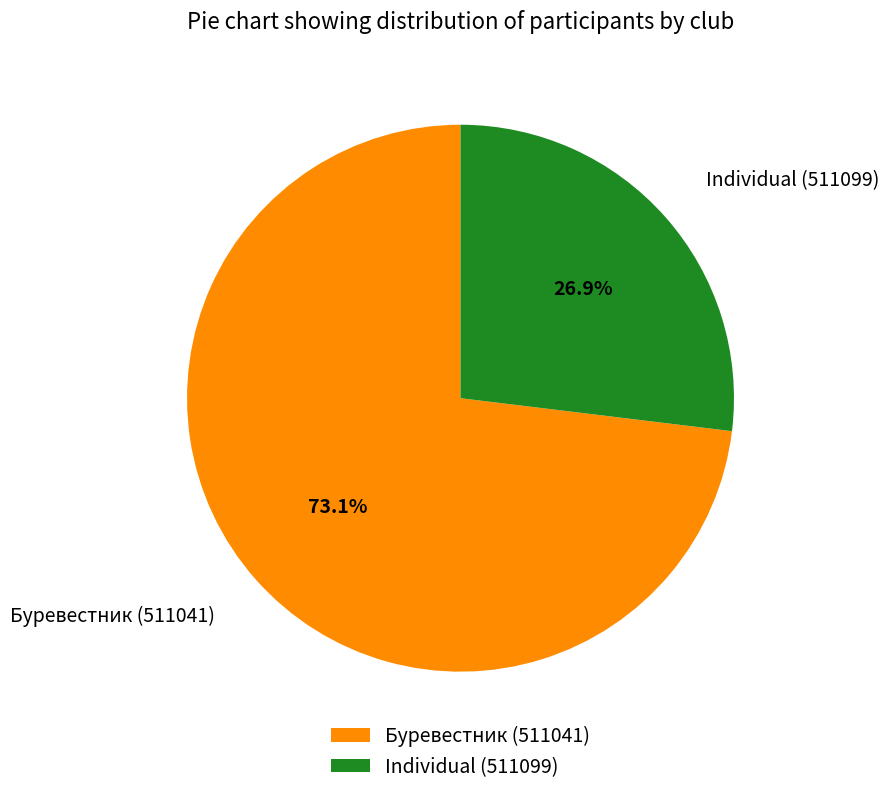

Is Individual (511099) the majority of the pie?

No